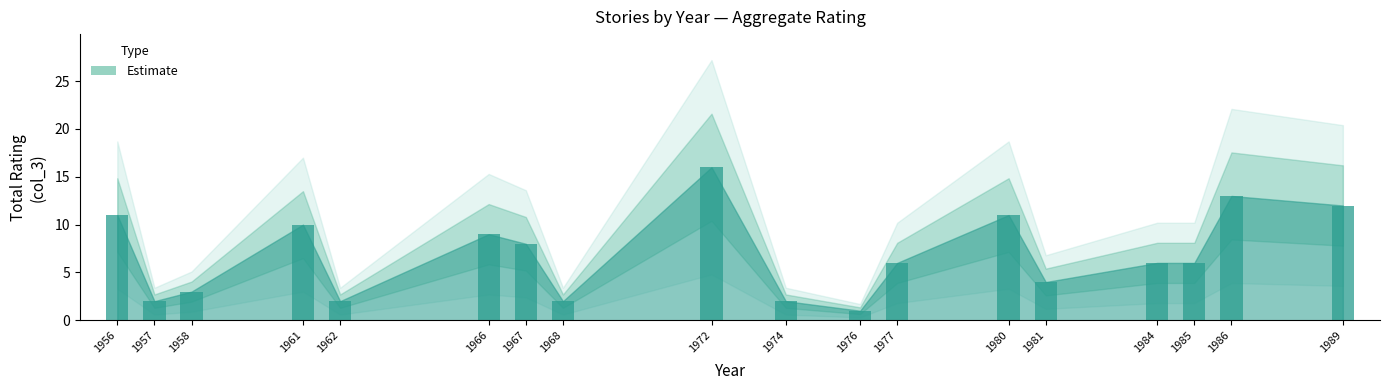

How many distinct data groups are displayed?

1